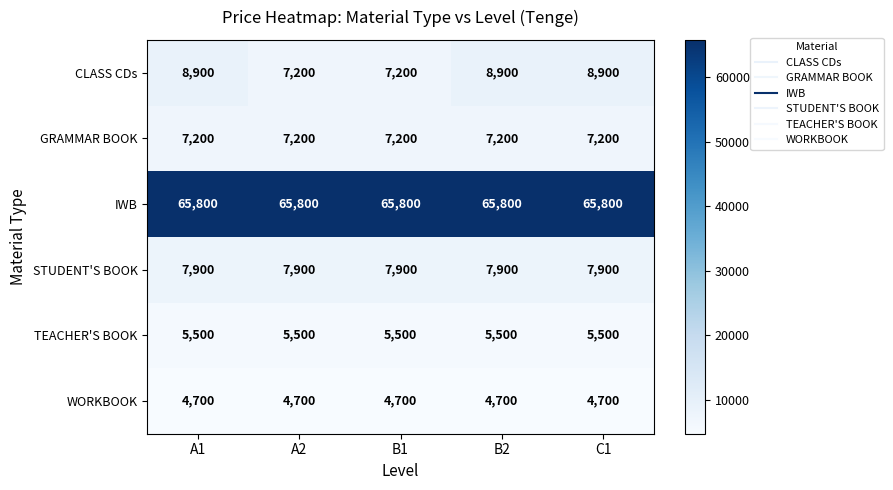

At how many categories does at least one series exceed 30287?

5